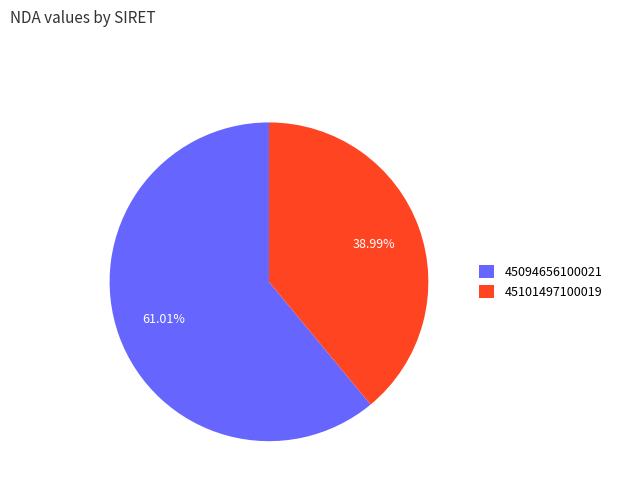

What percentage is NOT represented by 45094656100021?

39.0%